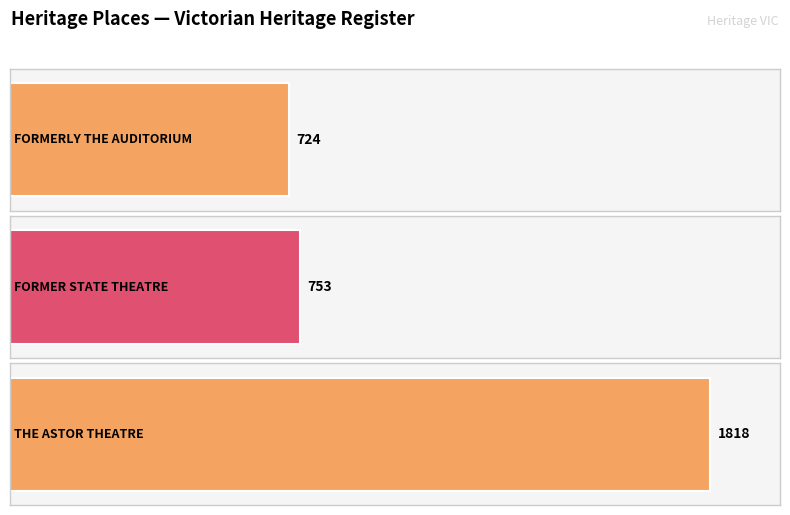

Approximately how many times larger is the value at THE ASTOR THEATRE compared to FORMERLY THE AUDITORIUM?

2.5